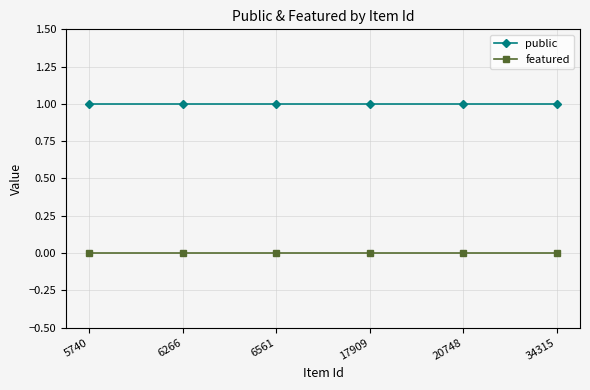

What is the value of the public point at the 3rd from the left?

1